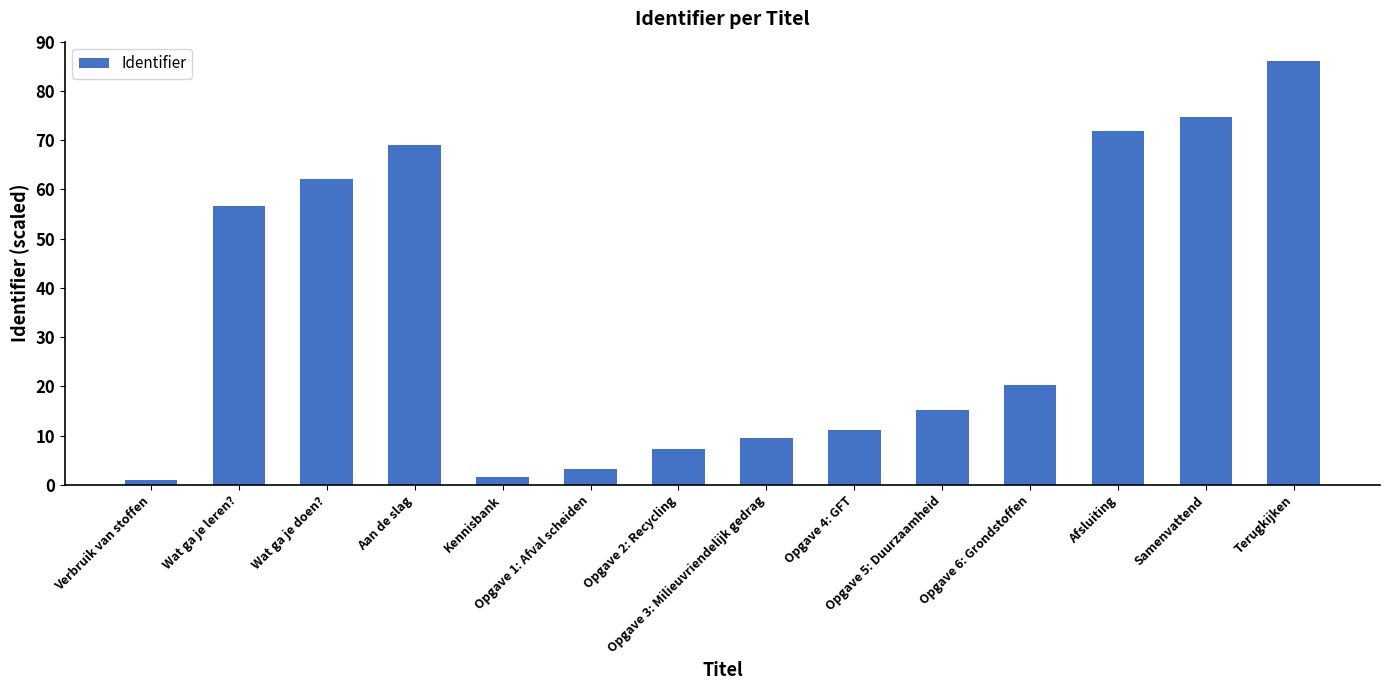

Reading left to right, list all the values displayed in this chart.

Verbruik van stoffen=1.0	Wat ga je leren?=56.5	Wat ga je doen?=62.2	Aan de slag=69.0	Kennisbank=1.6	Opgave 1: Afval scheiden=3.3	Opgave 2: Recycling=7.2	Opgave 3: Milieuvriendelijk gedrag=9.5	Opgave 4: GFT=11.2	Opgave 5: Duurzaamheid=15.2	Opgave 6: Grondstoffen=20.3	Afsluiting=71.8	Samenvattend=74.7	Terugkijken=86.0